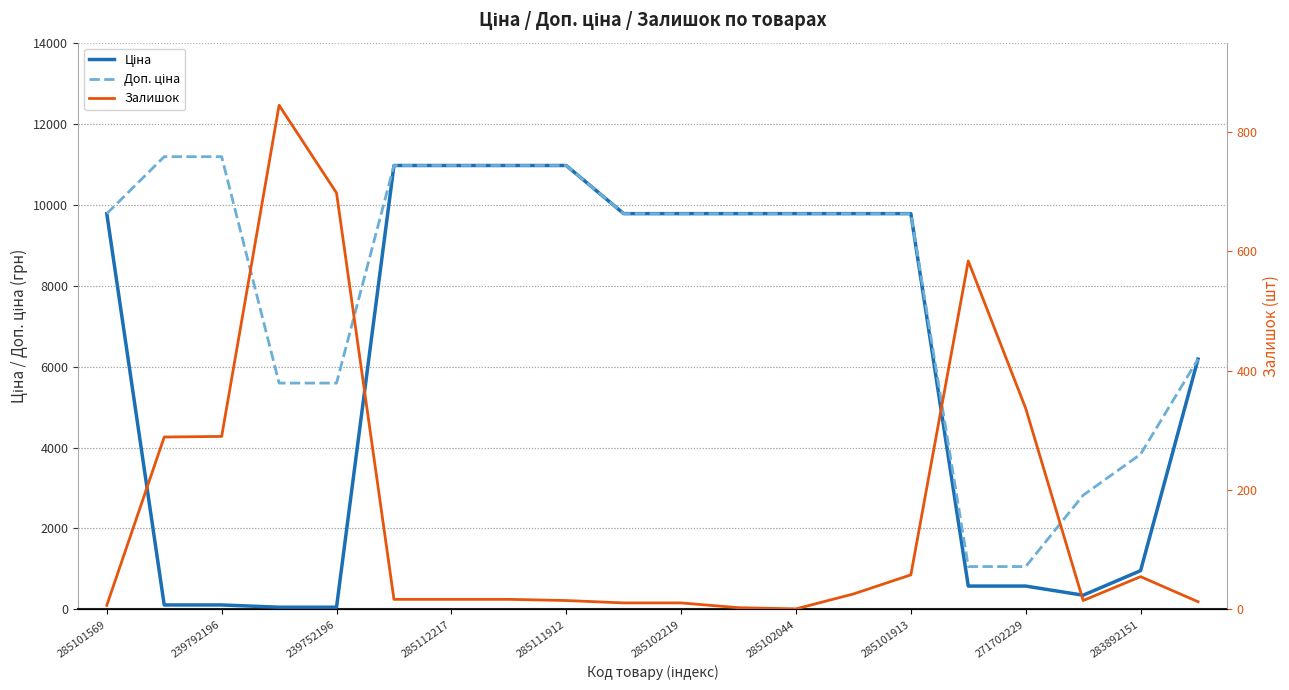

At which category does Залишок reach its first local valley?

285102044